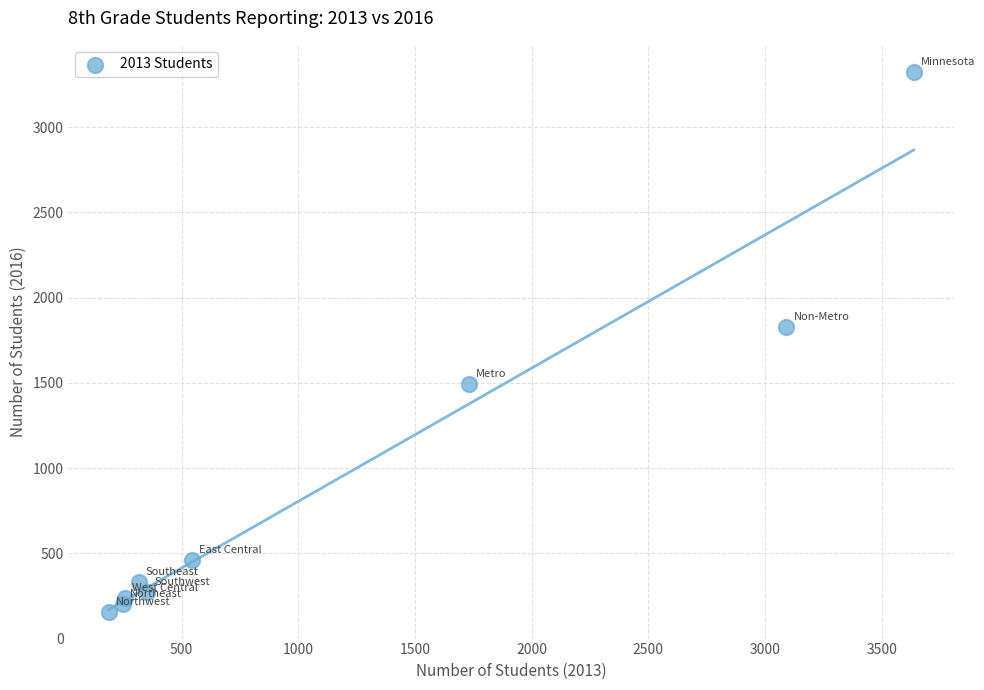

What is the average X value?

1152